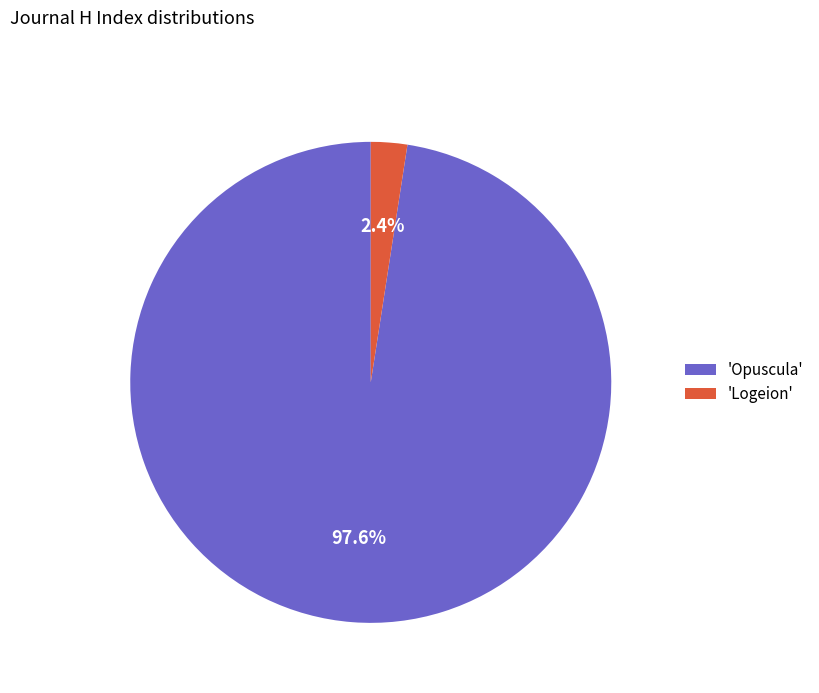

What portion of the pie excludes 'Opuscula'?

2.4%